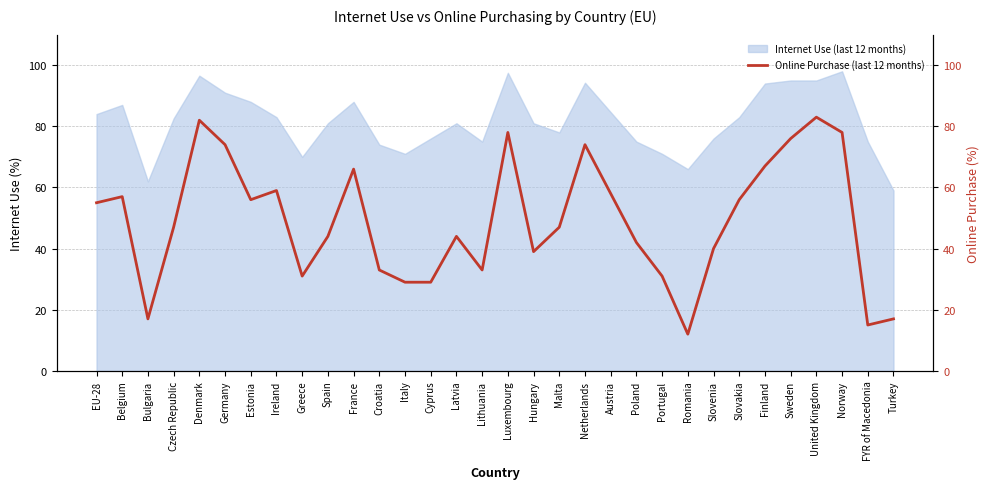

At which label is the value closest to 47?

Czech Republic